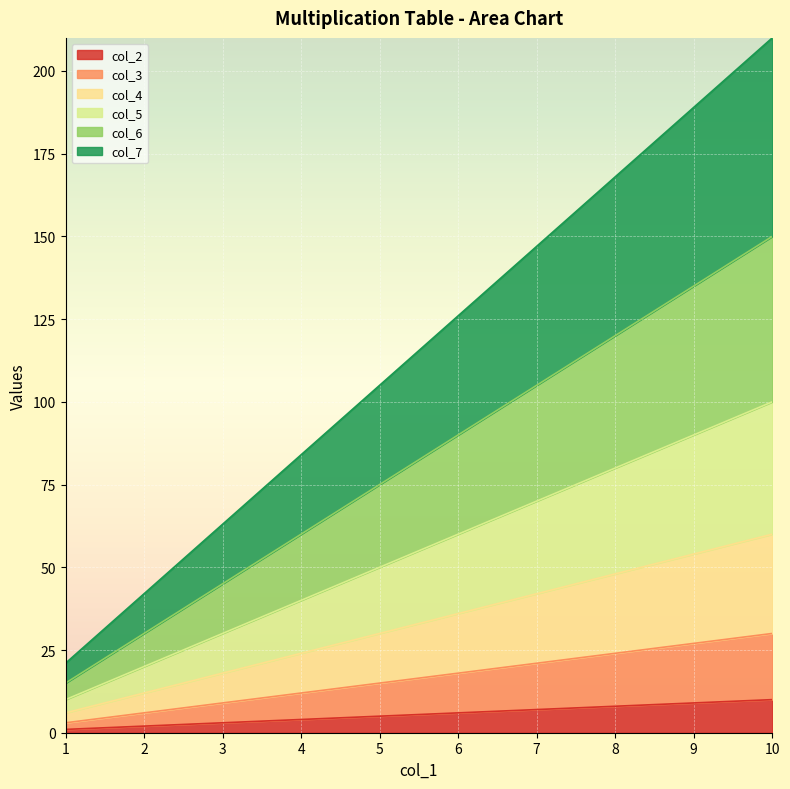

How many col_5 values are between 30 and 80?

6